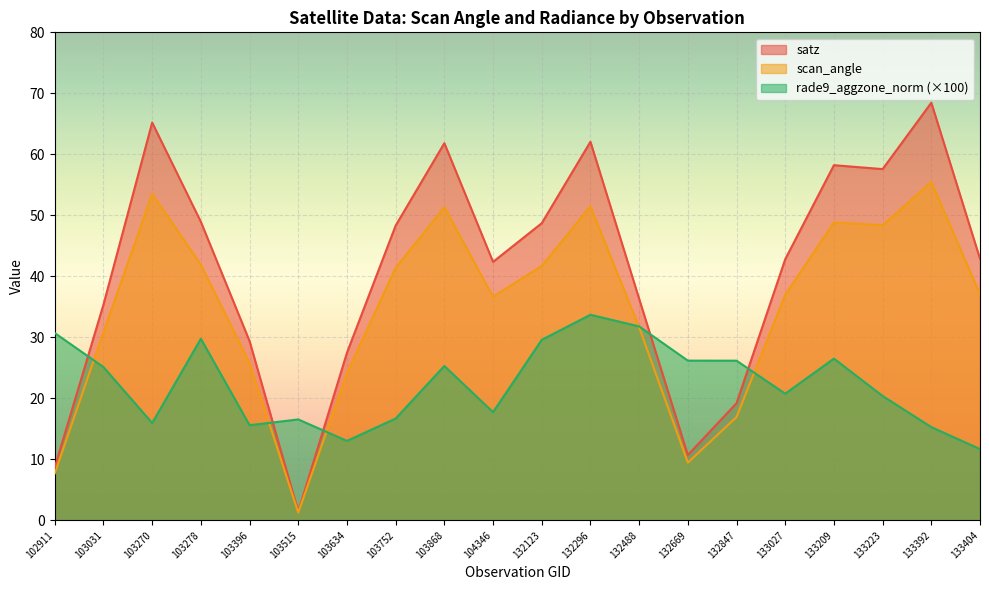

After their last crossing, which series has the higher values: rade9_aggzone_norm or scan_angle?

scan_angle